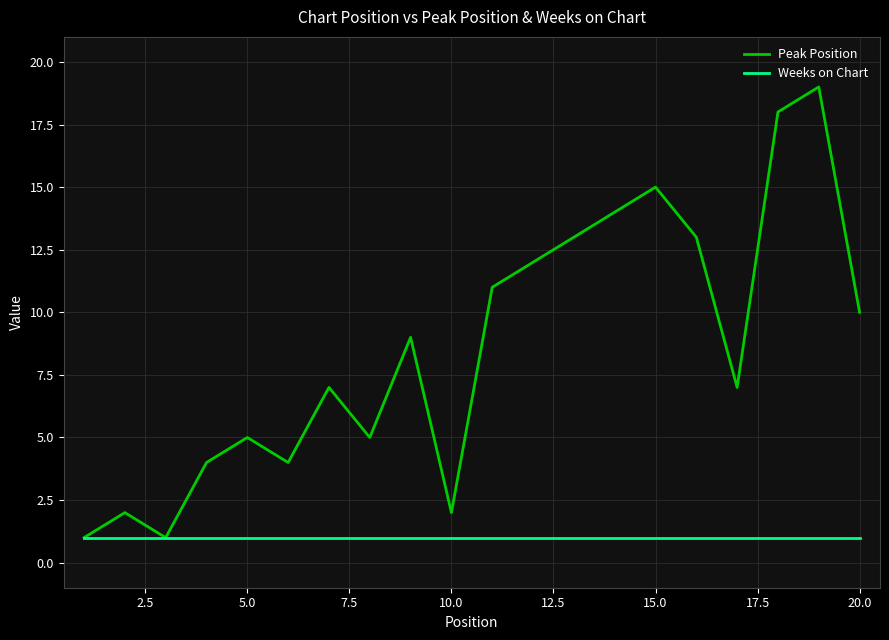

What is the greatest value displayed?

19